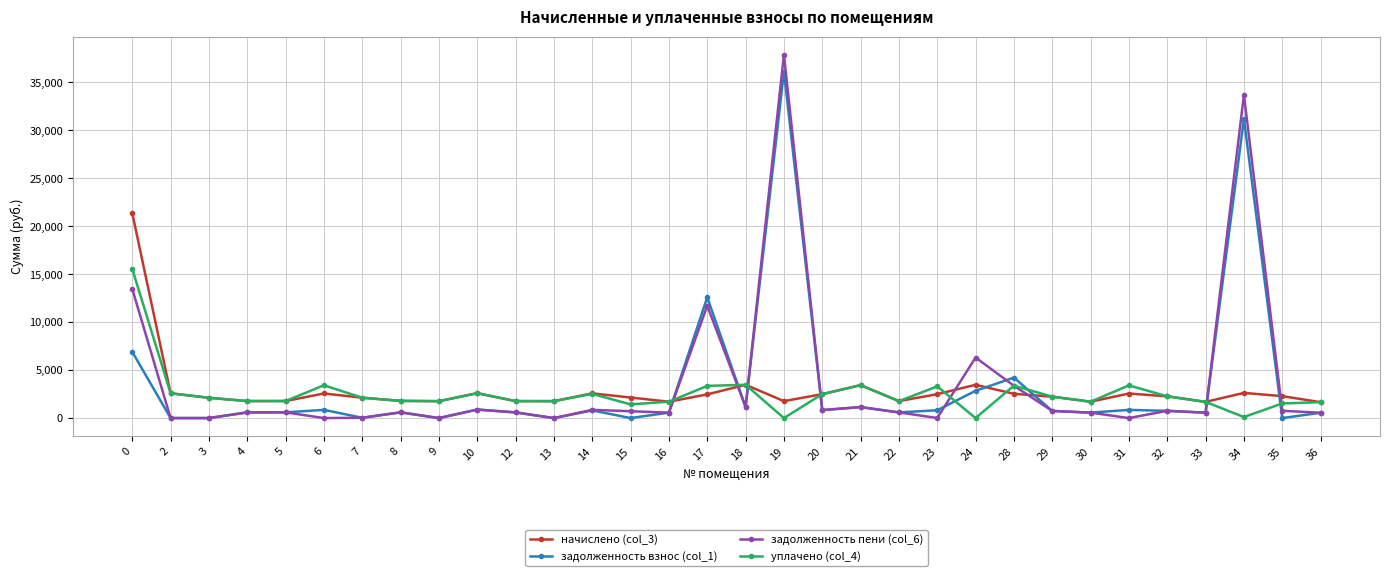

What are all the series names shown in the legend?

начислено (col_3), задолженность взнос (col_1), задолженность пени (col_6), уплачено (col_4)